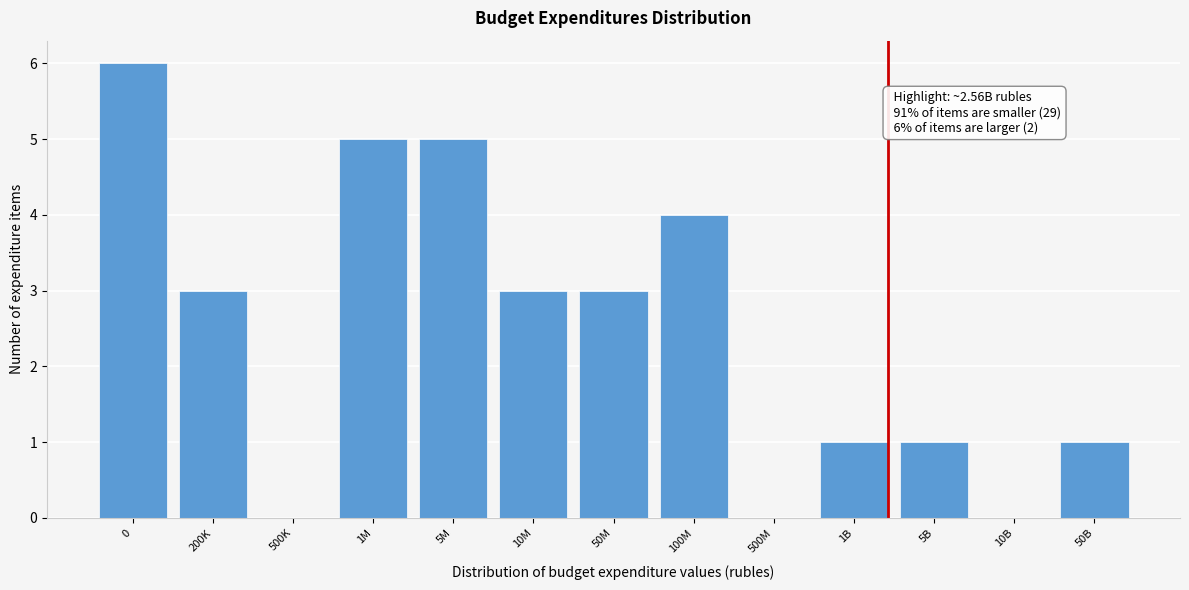

Reading left to right, transcribe all the data shown in this chart.

0=6	200K=3	500K=0	1M=5	5M=5	10M=3	50M=3	100M=4	500M=0	1B=1	5B=1	10B=0	50B=1